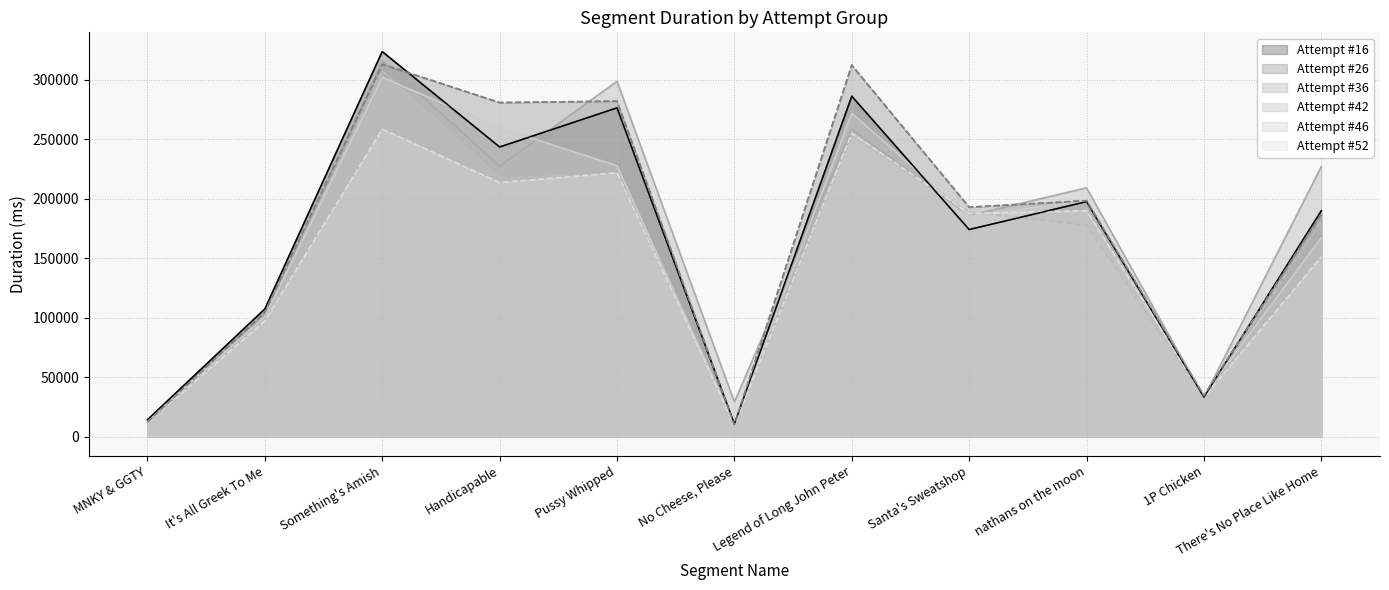

What value does the Attempt #42 series have at Legend of Long John Peter, to the nearest 50?

252950